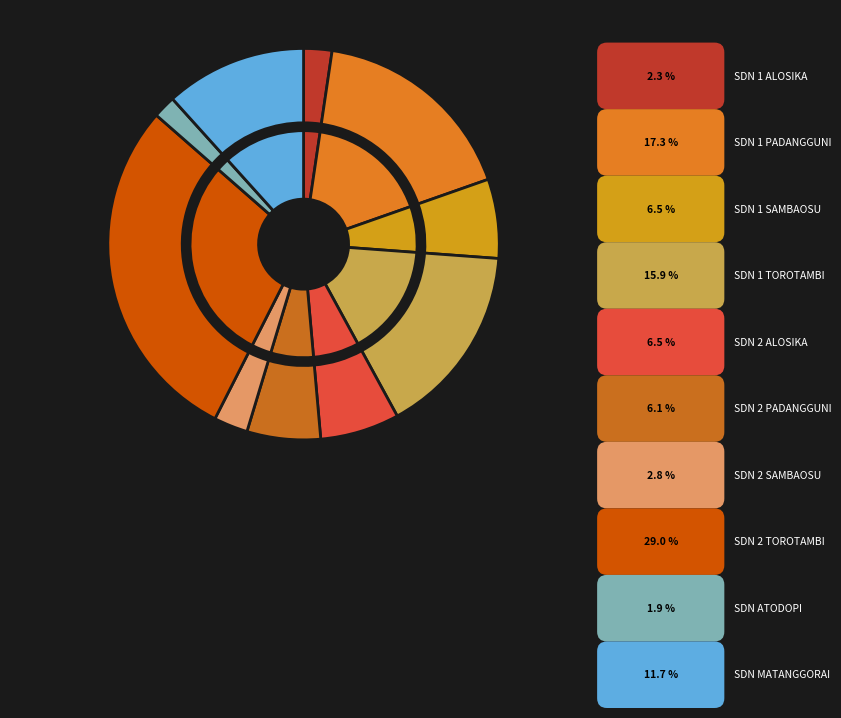

To the nearest percent, what portion does SD NEGERI 1 SAMBAOSU represent?

7%